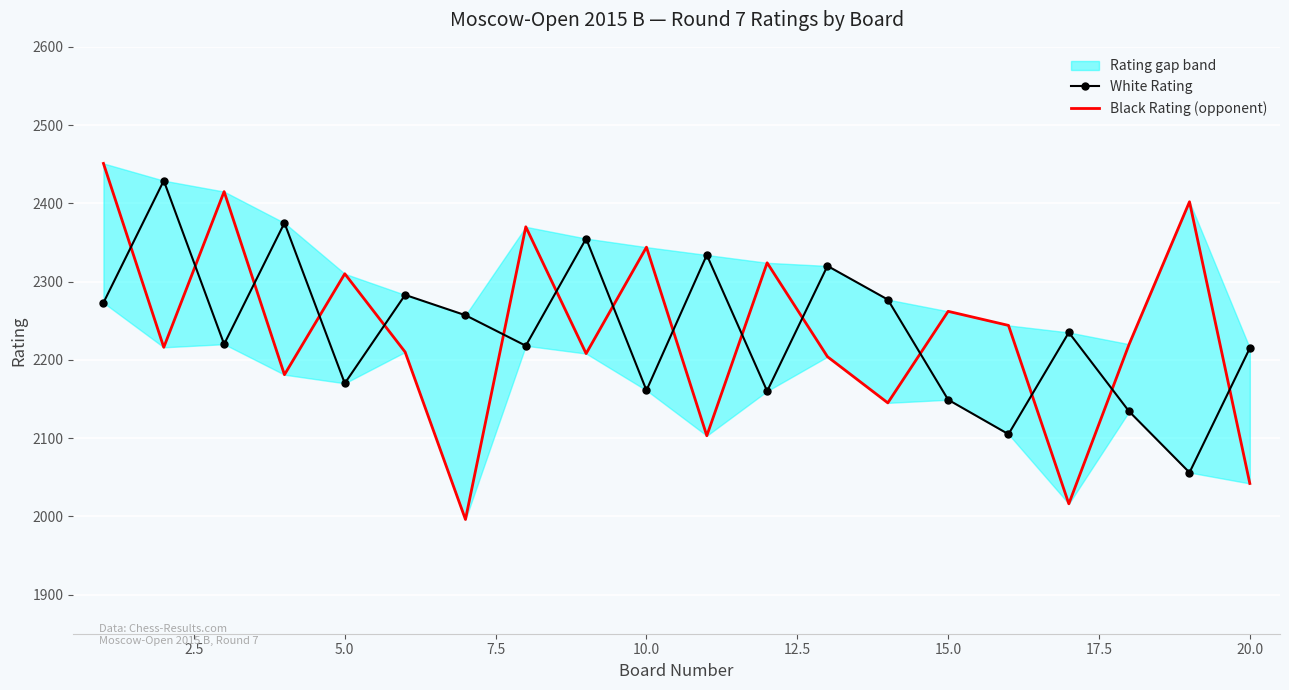

How many lines are shown in the chart?

2